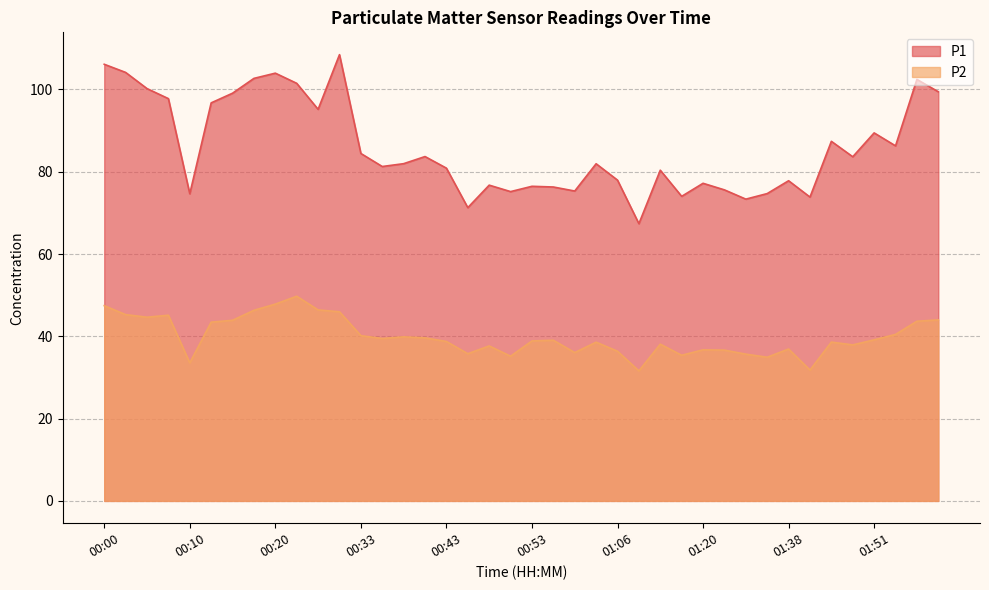

What is the approximate value of P2 at 00:53?

38.9